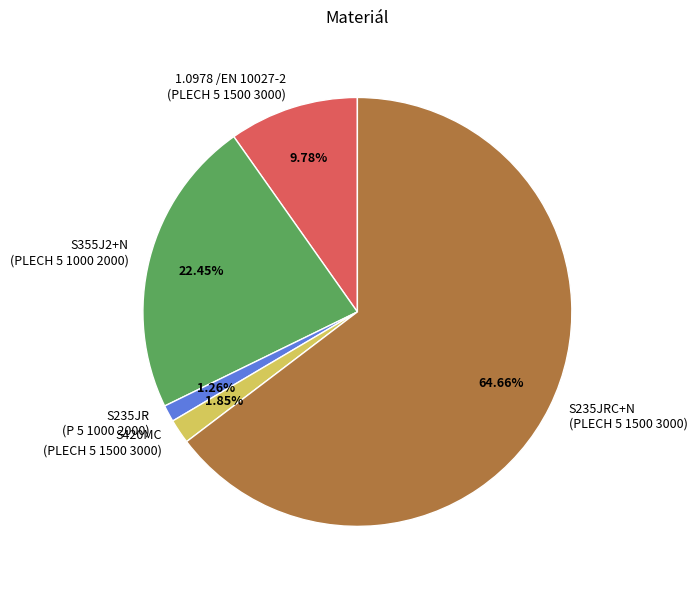

Is there a majority slice in this chart?

Yes